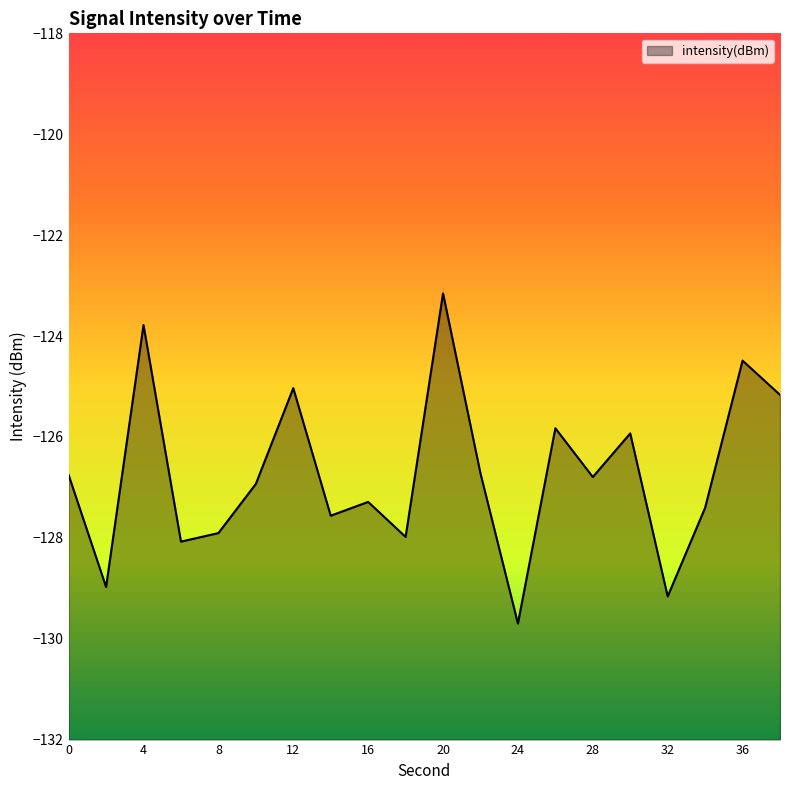

How many values exceed -126?

7